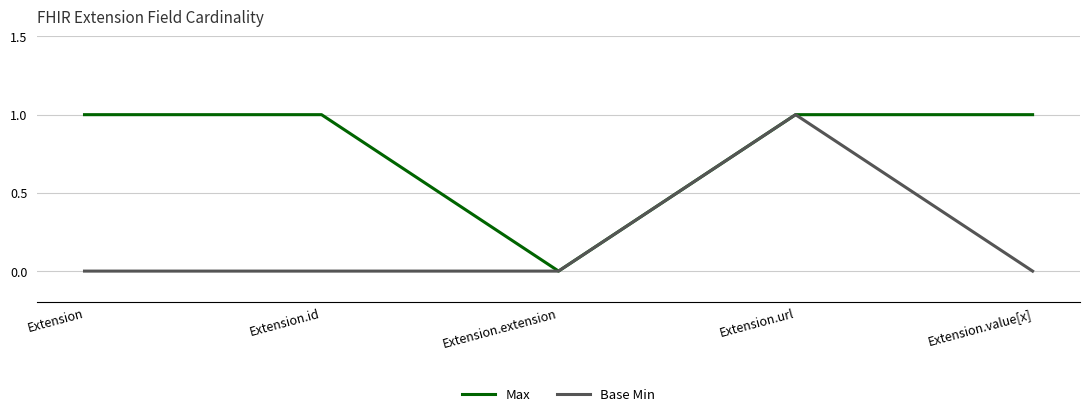

Which series has the largest total across all categories?

Max